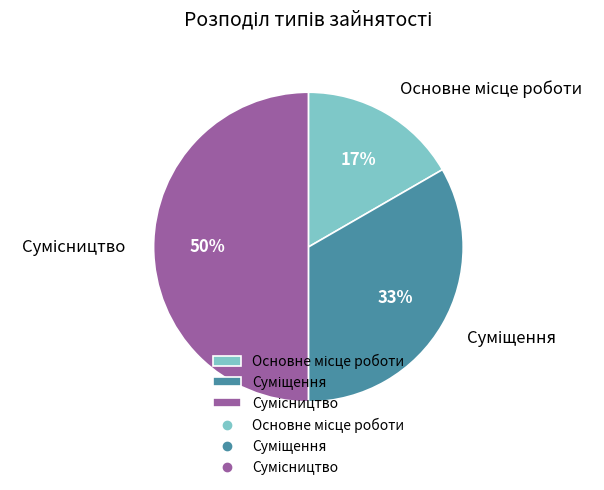

To the nearest percent, what is the difference between the largest and smallest slice percentages?

33%